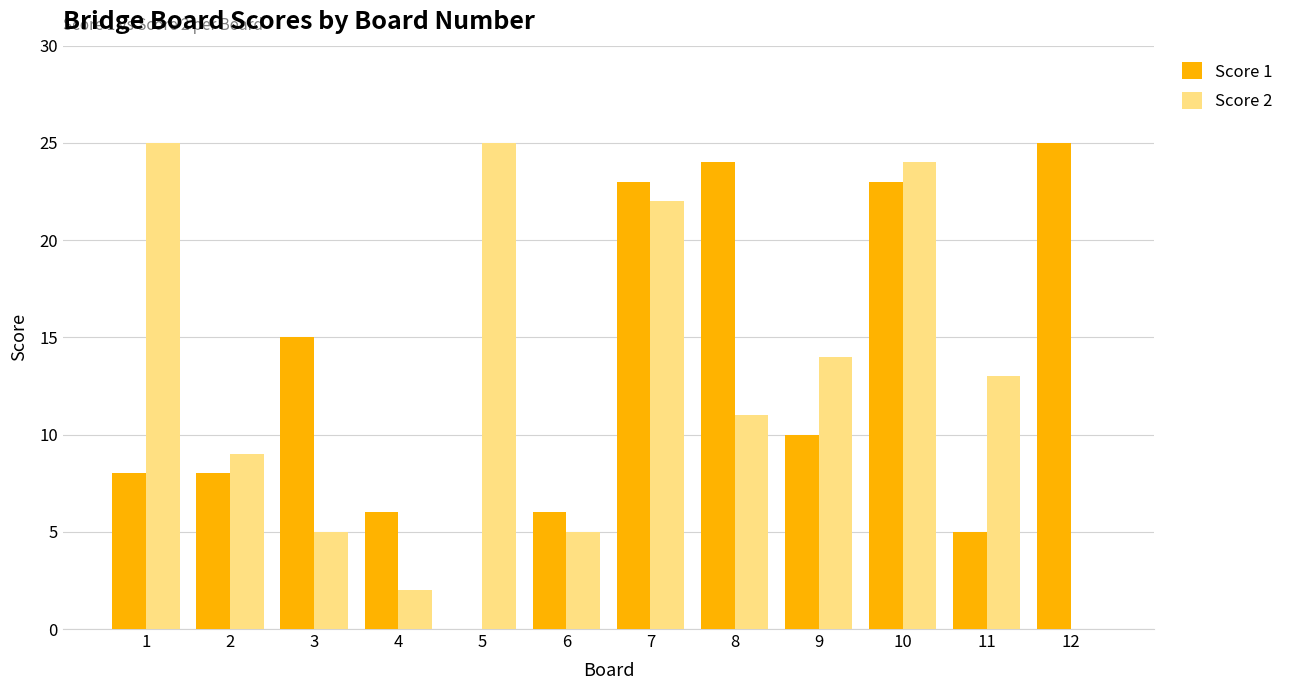

Are the bars horizontal?

No